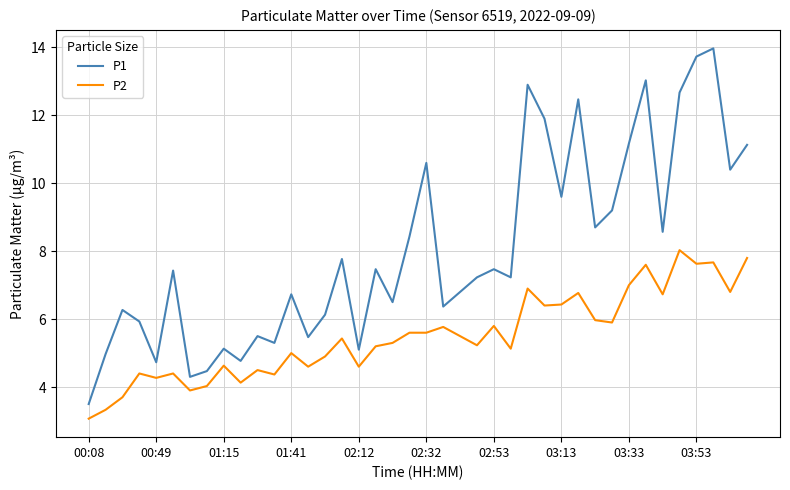

True or false: P2 and P1 cross at least once.

False